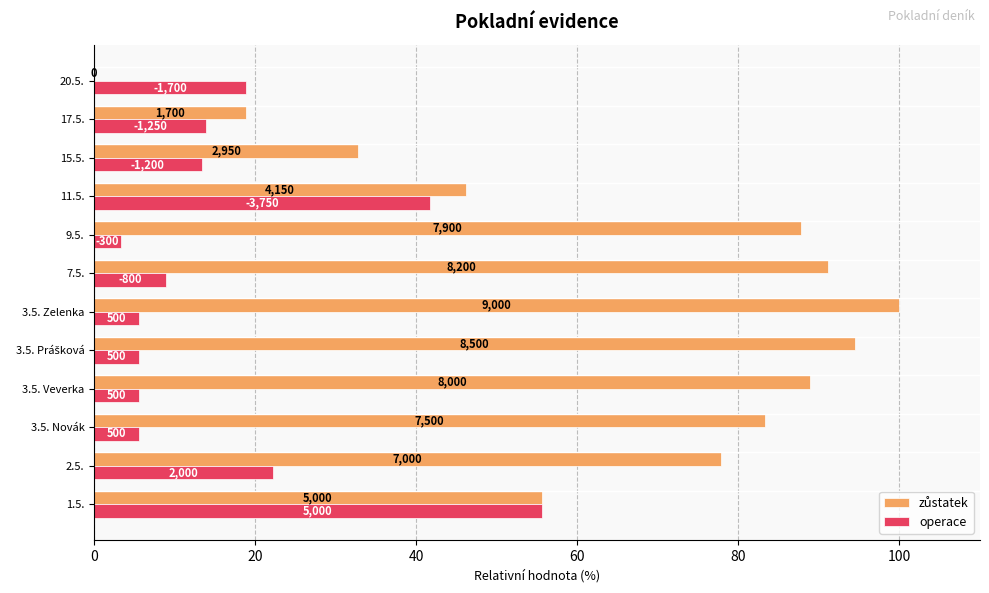

What are all the series names shown in the legend?

zůstatek, operace